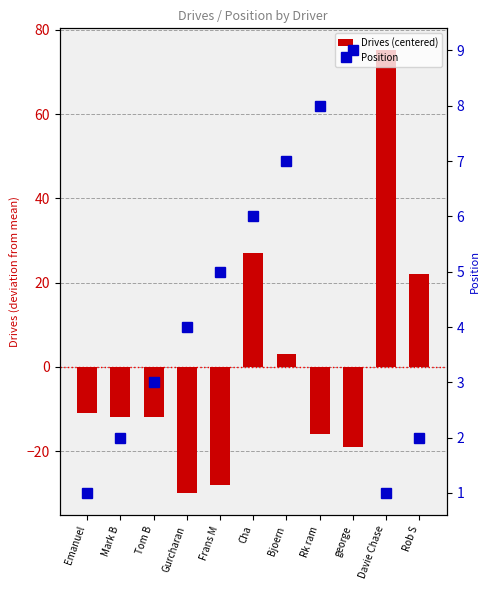

Reading left to right, extract all data points from this chart.

Drives (centered): Emanuel=-10.9	Mark B=-11.9	Tom B=-11.9	Gurcharan=-29.9	Frans M=-27.9	Cha=27.1	Bjoern=3.1	Rk ram=-15.9	george=-18.9	Davie Chase=75.1	Rob S=22.1
Position: Emanuel=1.0	Mark B=2.0	Tom B=3.0	Gurcharan=4.0	Frans M=5.0	Cha=6.0	Bjoern=7.0	Rk ram=8.0	george=9.0	Davie Chase=1.0	Rob S=2.0